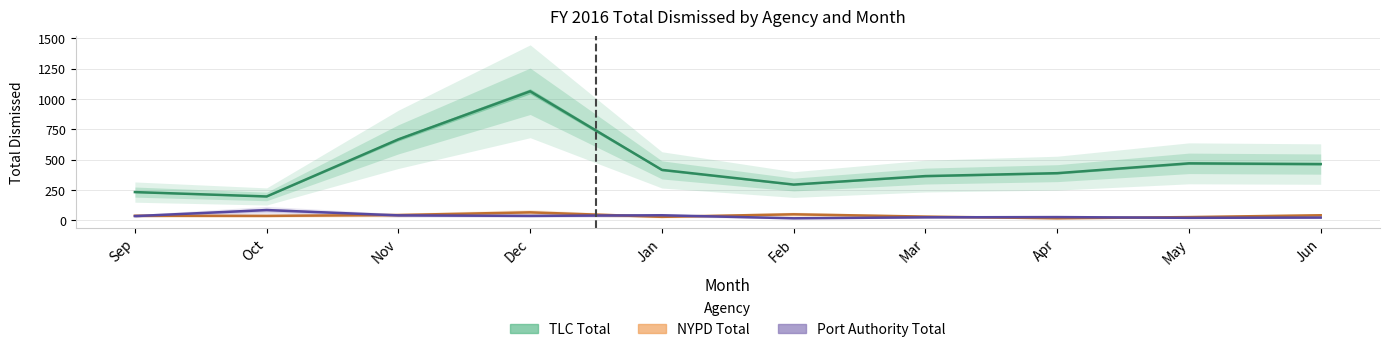

True or false: TLC Total and NYPD Total intersect in this chart.

False